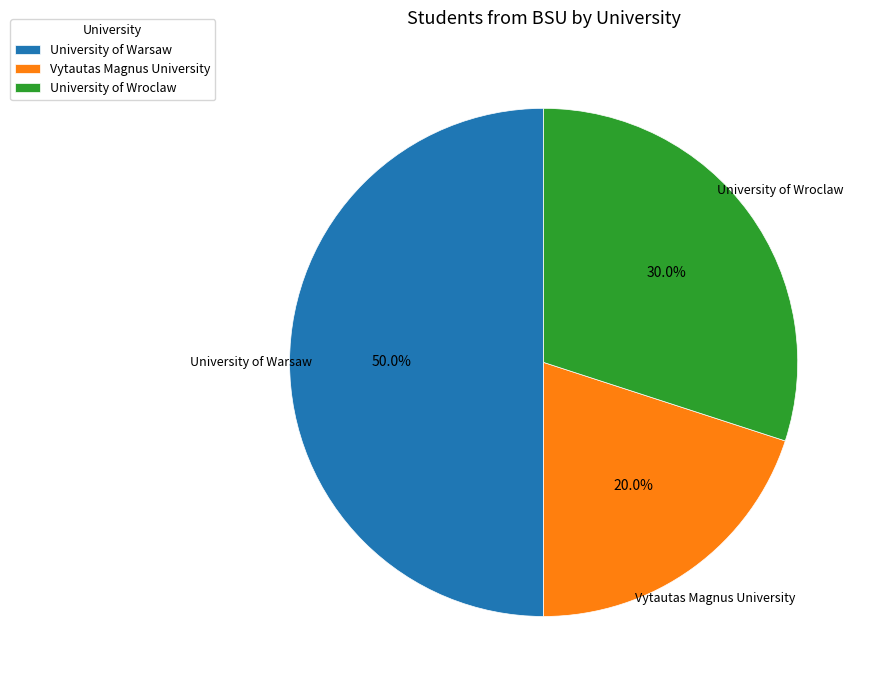

What percentage is the University of Warsaw slice, to the nearest percent?

50%